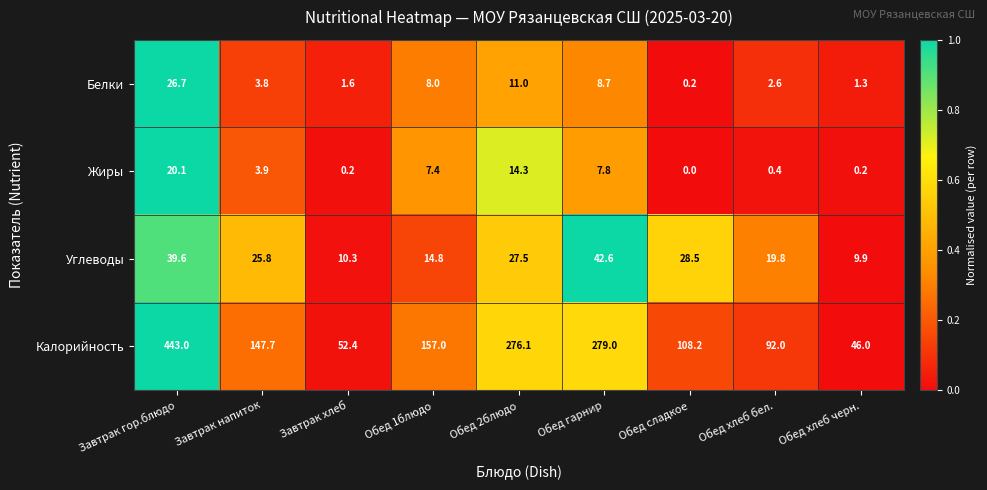

How many series are shown in this chart?

4